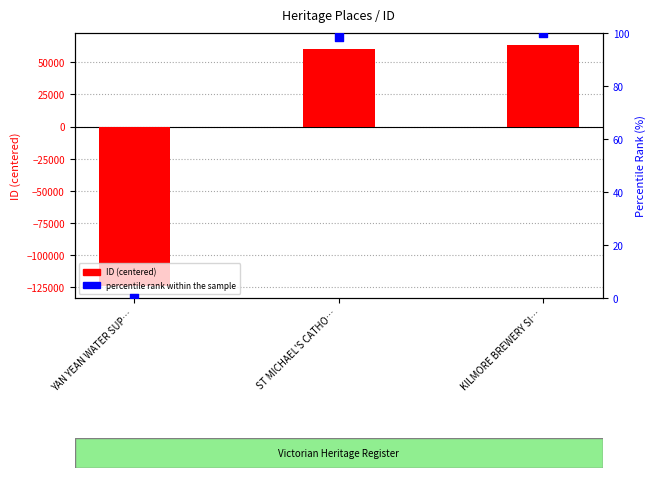

Which series has the widest spread of Y values?

ID (centered)